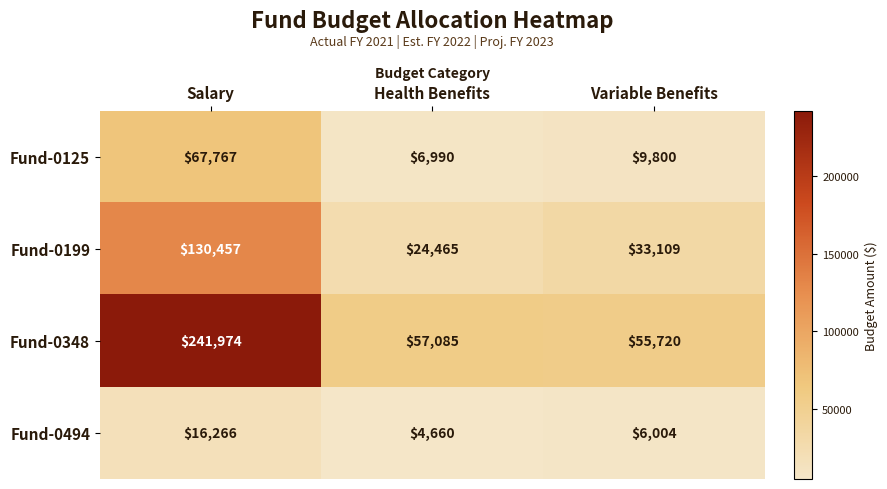

At which label is Fund-0348 closest to 148847?

Health Benefits